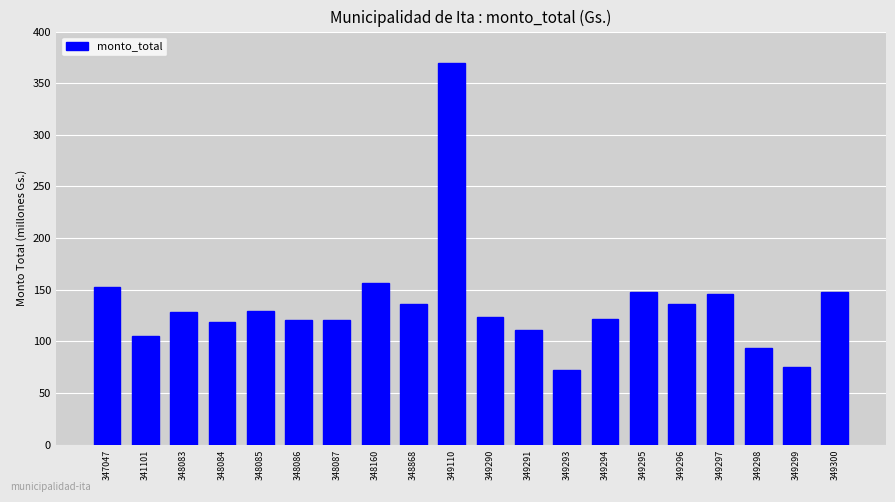

Where does the data first go above 128891392?

347047